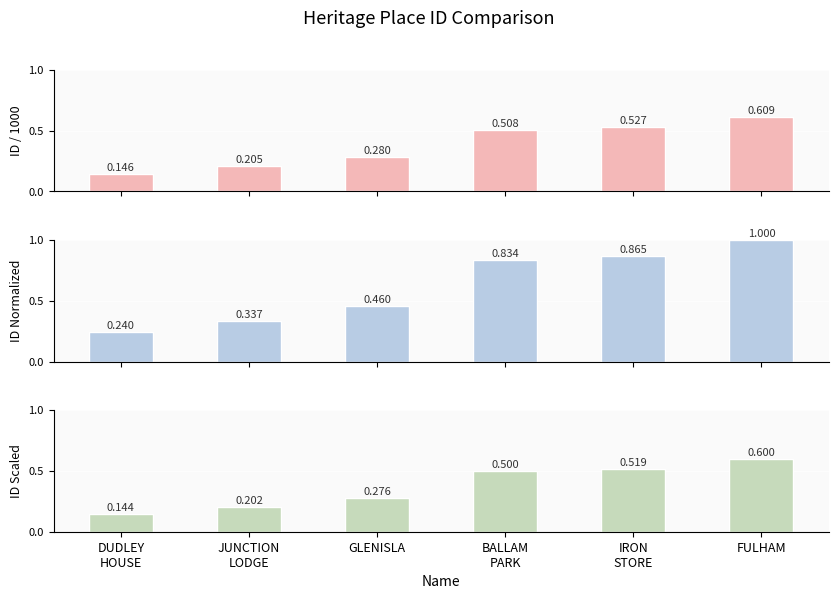

The value of ID Normalized at FULHAM is 0.3. True or false?

False